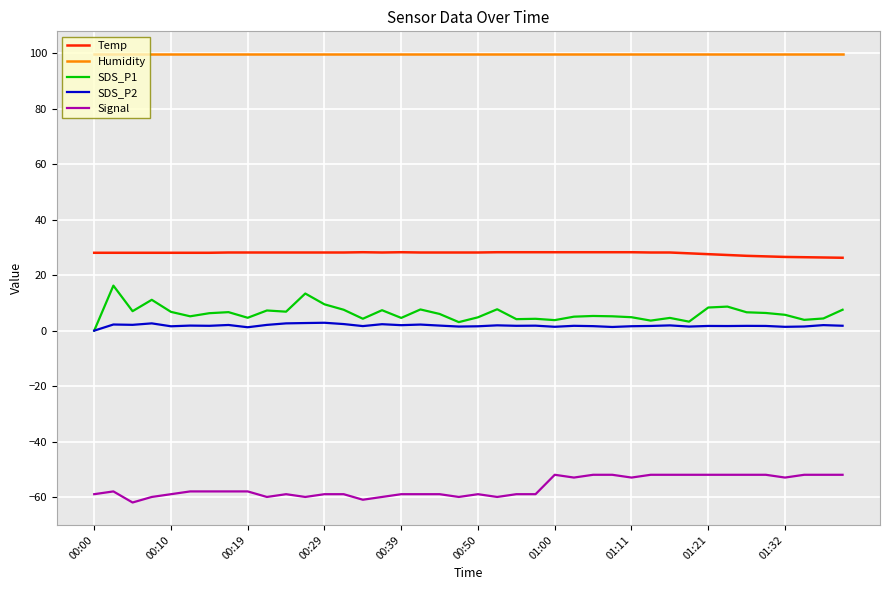

What is the highest value of the SDS_P2 series?

2.9